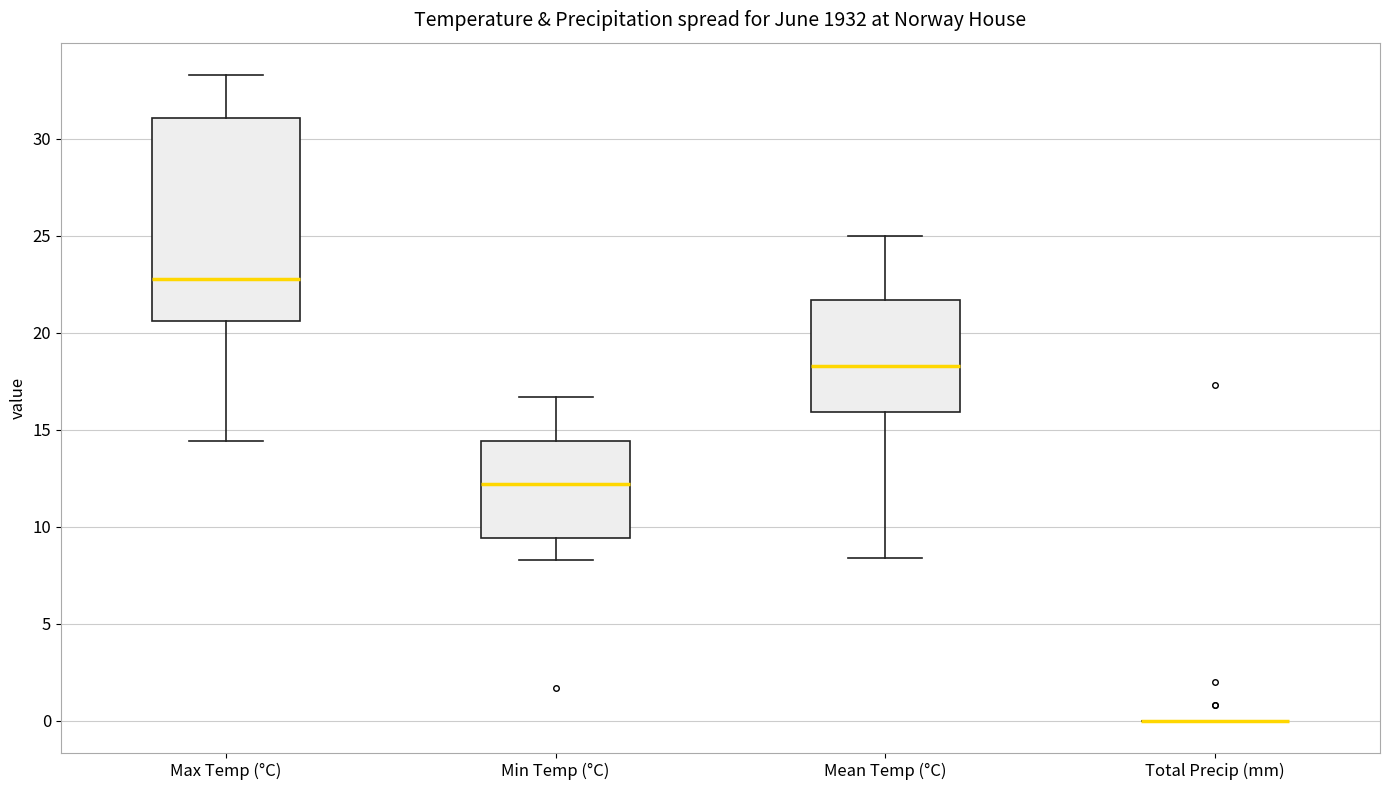

Reading left to right, read every box against the y-axis: the position of its median line, the range the box covers, and the ends of its whiskers. The values are not printed on the chart, so give them approximately, as read against the axis.

Max Temp (°C): median 23.0, box 20.5 to 31.0, whiskers 14.5 to 33.5
Min Temp (°C): median 12.0, box 9.5 to 14.5, whiskers 8.5 to 16.5
Mean Temp (°C): median 18.5, box 16.0 to 21.5, whiskers 8.5 to 25.0
Total Precip (mm): box collapsed to a line at 0.0, whiskers 0.0 to 0.0